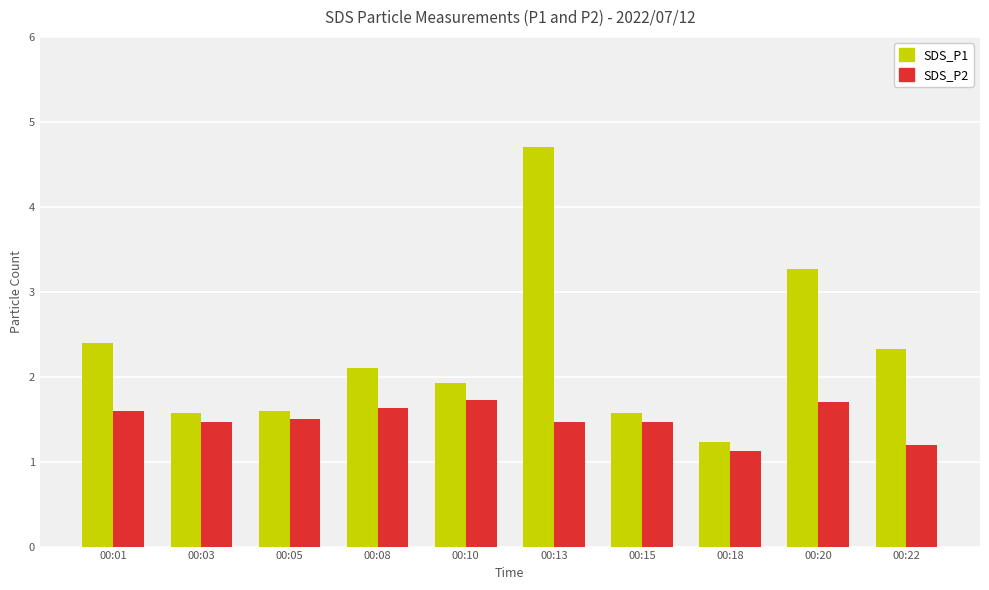

Which series has the largest range (max minus min)?

SDS_P1